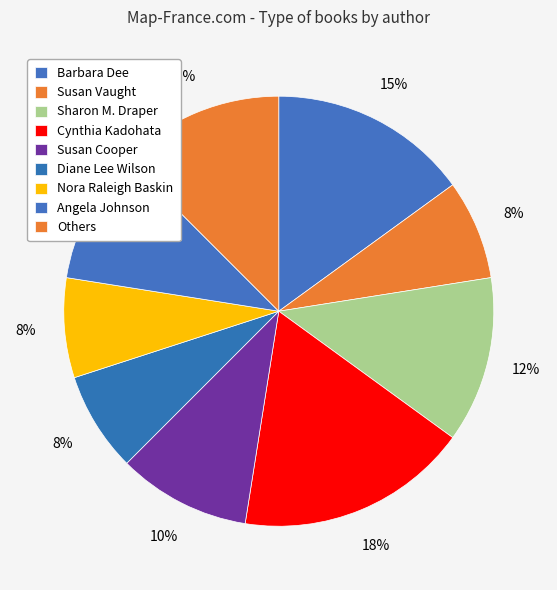

How many slices are in this pie chart?

9